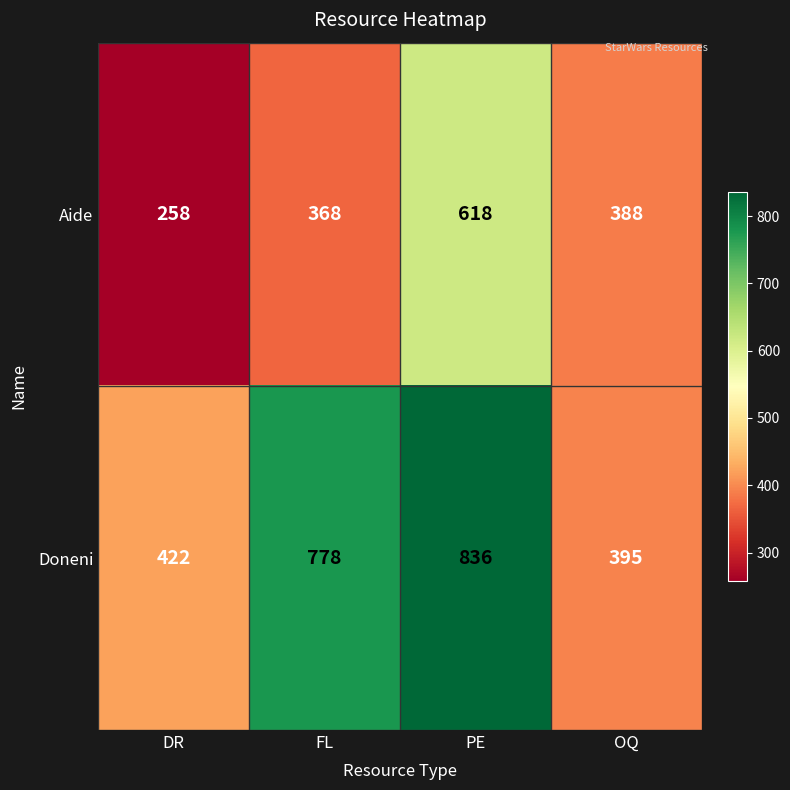

Rank the series at DR from highest to lowest value.

Doneni, Aide